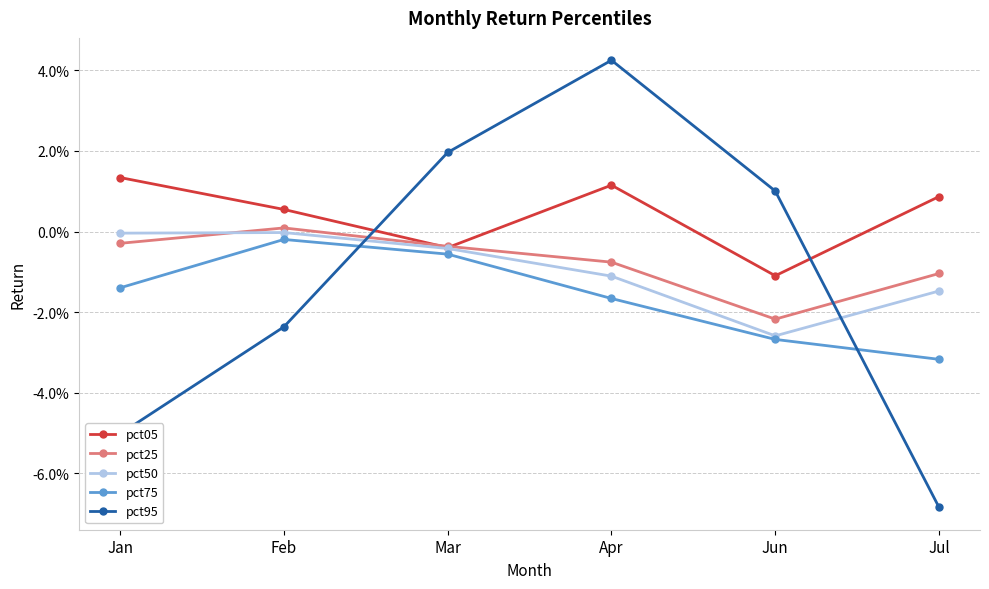

What is the spread (max minus min) of values at Jan?

0.1